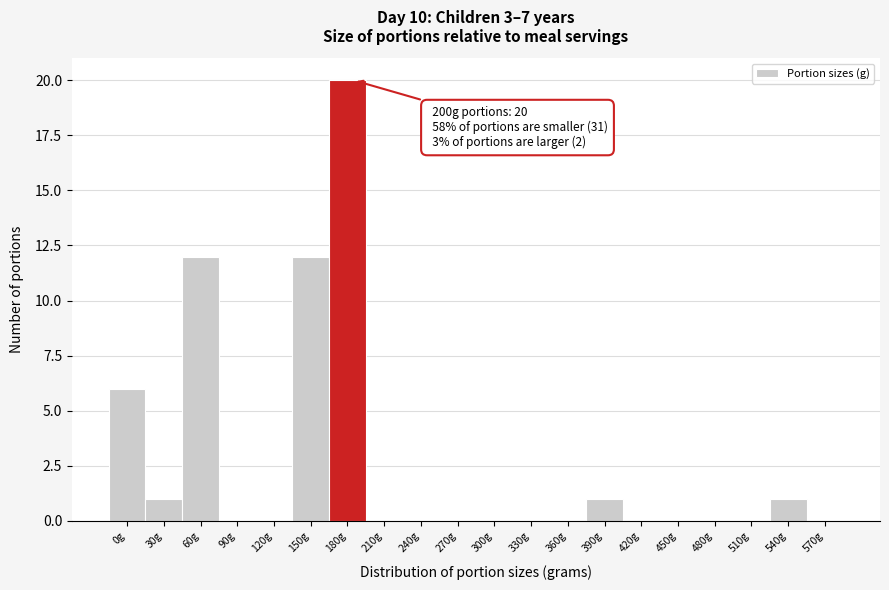

Reading right to left, transcribe all the data shown in this chart.

570g=0	540g=1	510g=0	480g=0	450g=0	420g=0	390g=1	360g=0	330g=0	300g=0	270g=0	240g=0	210g=0	180g=20	150g=12	120g=0	90g=0	60g=12	30g=1	0g=6